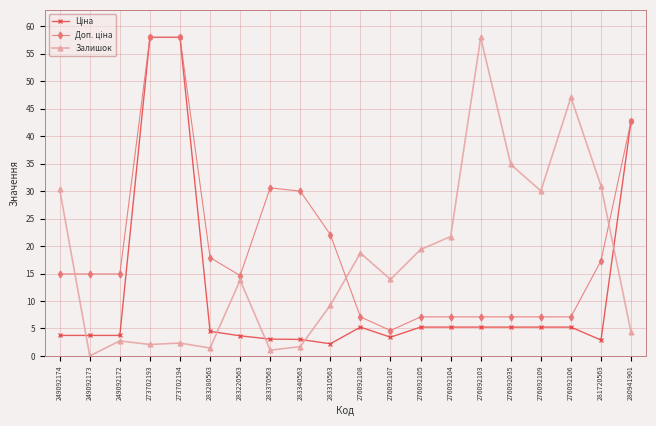

How many distinct data groups are displayed?

3